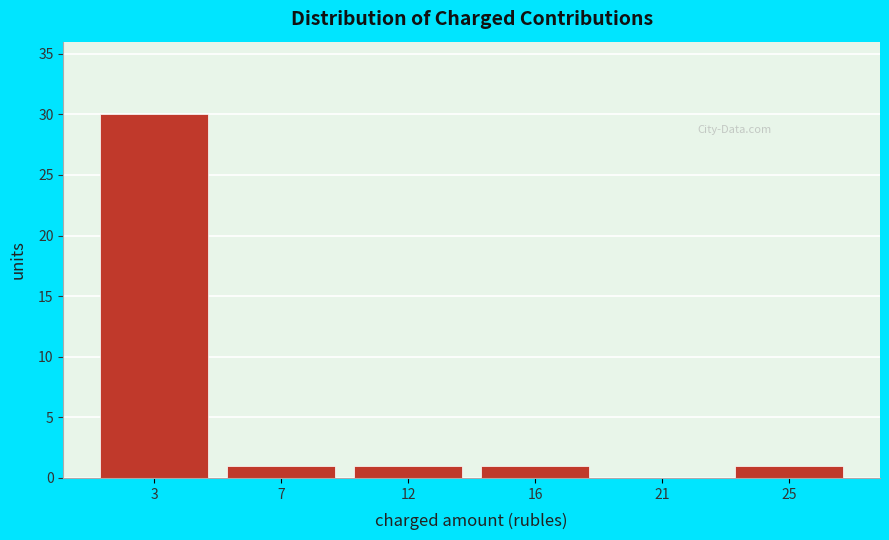

Reading right to left, list all the values displayed in this chart.

25=1	21=0	16=1	12=1	7=1	3=30